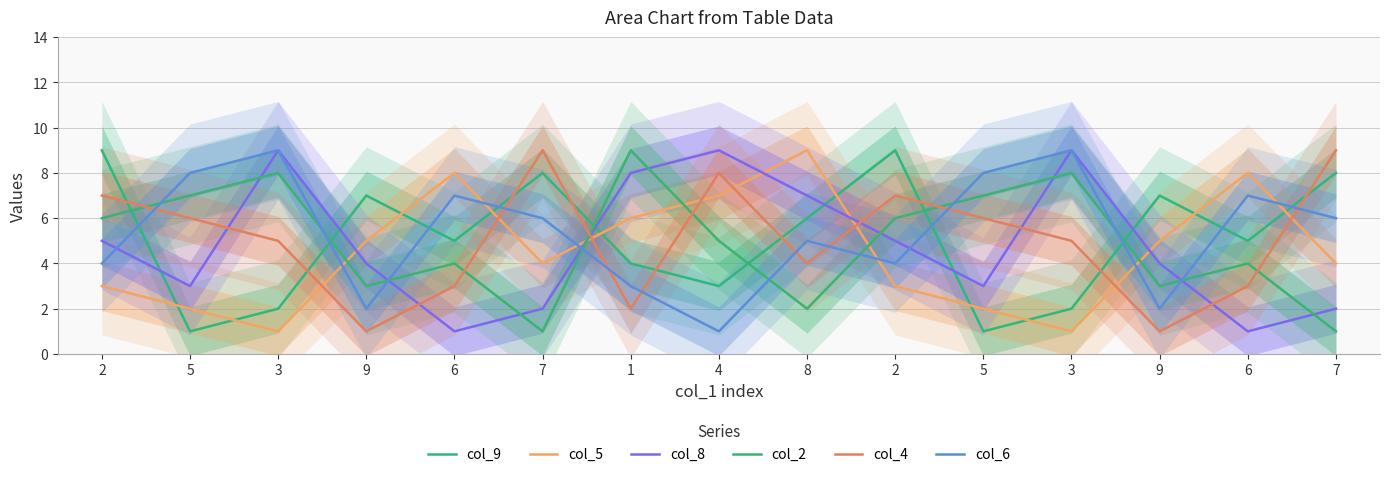

How many data points in col_4 are above 5?

7